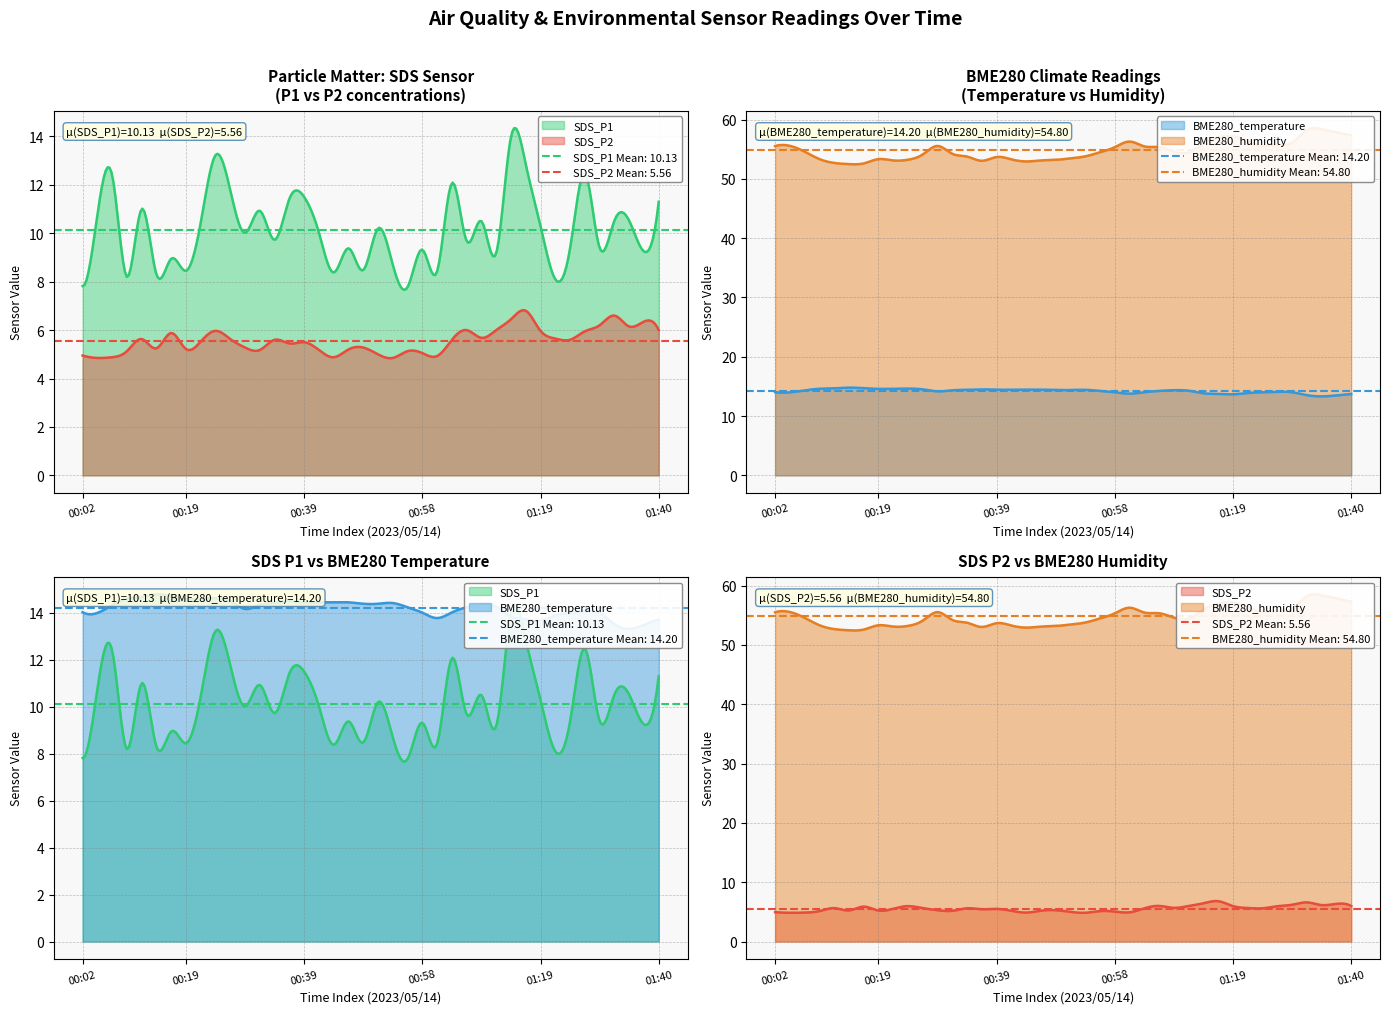

Which series has the largest range (max minus min)?

SDS_P1